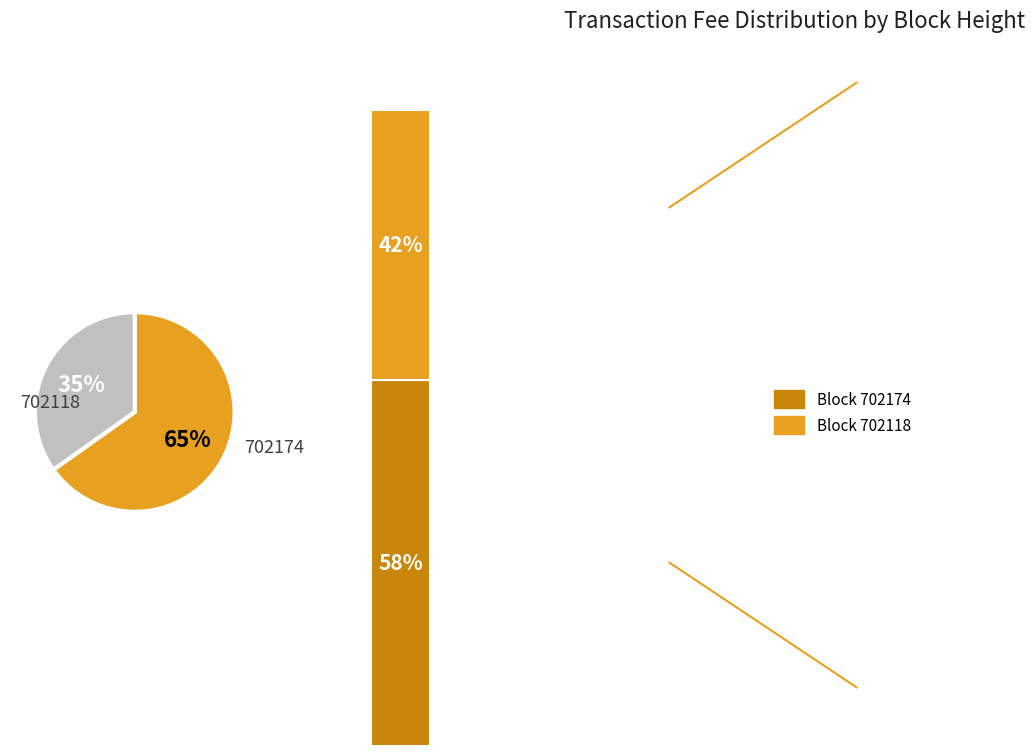

Rank the categories by value from highest to lowest.

702174, 702118